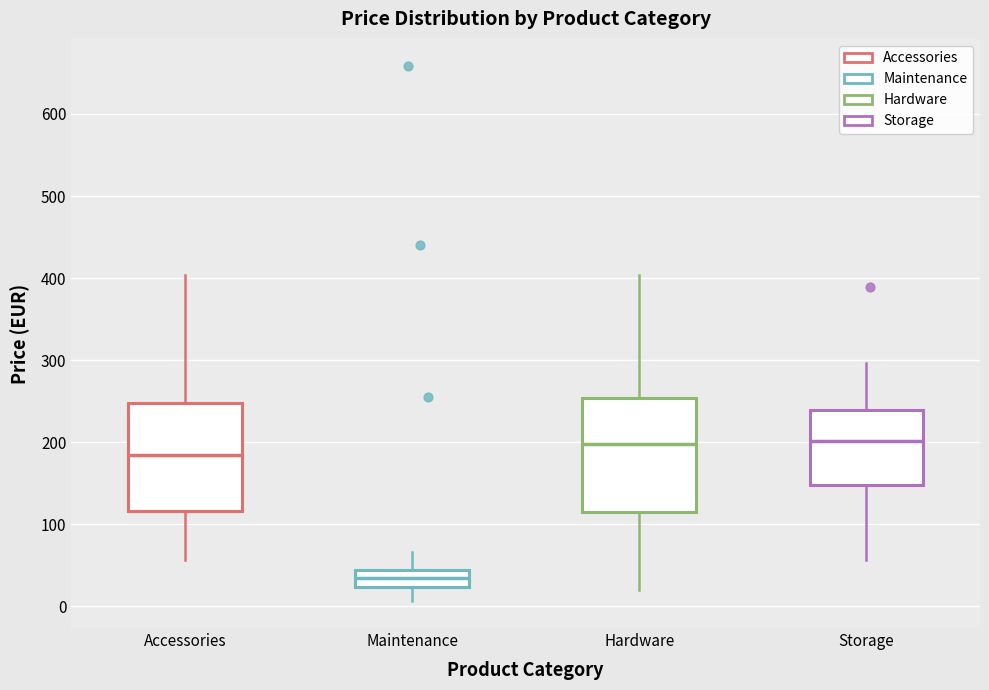

Where does the median line of the box for Accessories sit on the y-axis? The values are not printed on the chart, so give them approximately, as read against the axis.

180